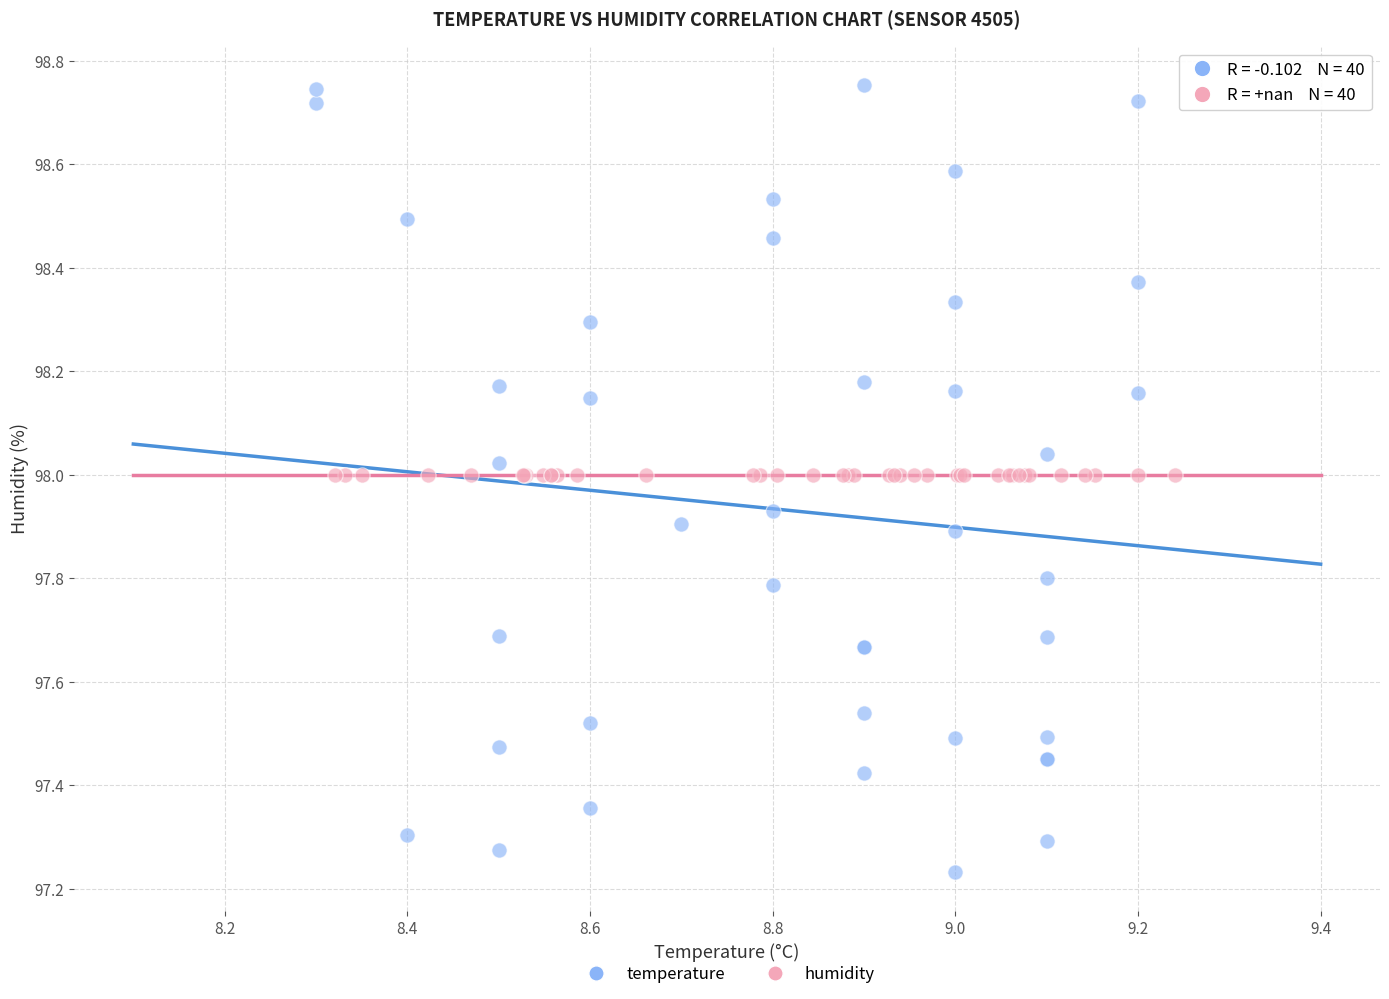

Which series contains the highest Y value?

temperature